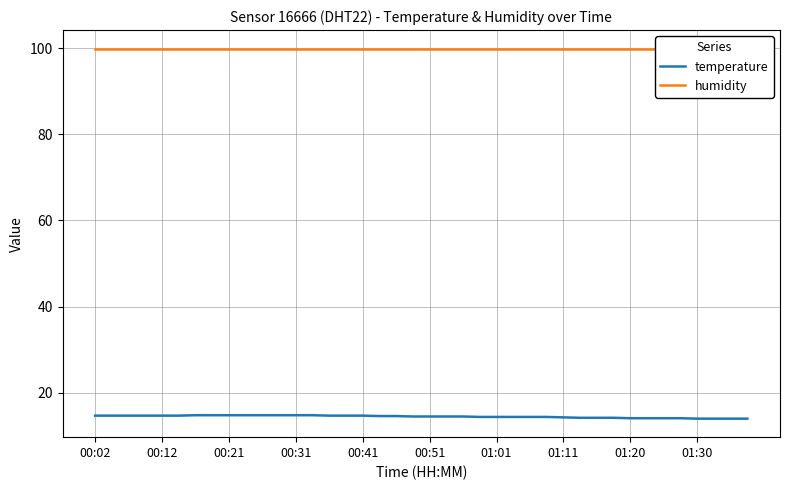

What is the minimum value for temperature?

14.0